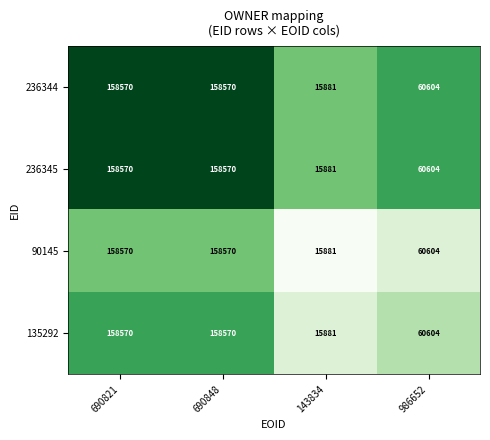

What is the total value across all series at 986652?

242416